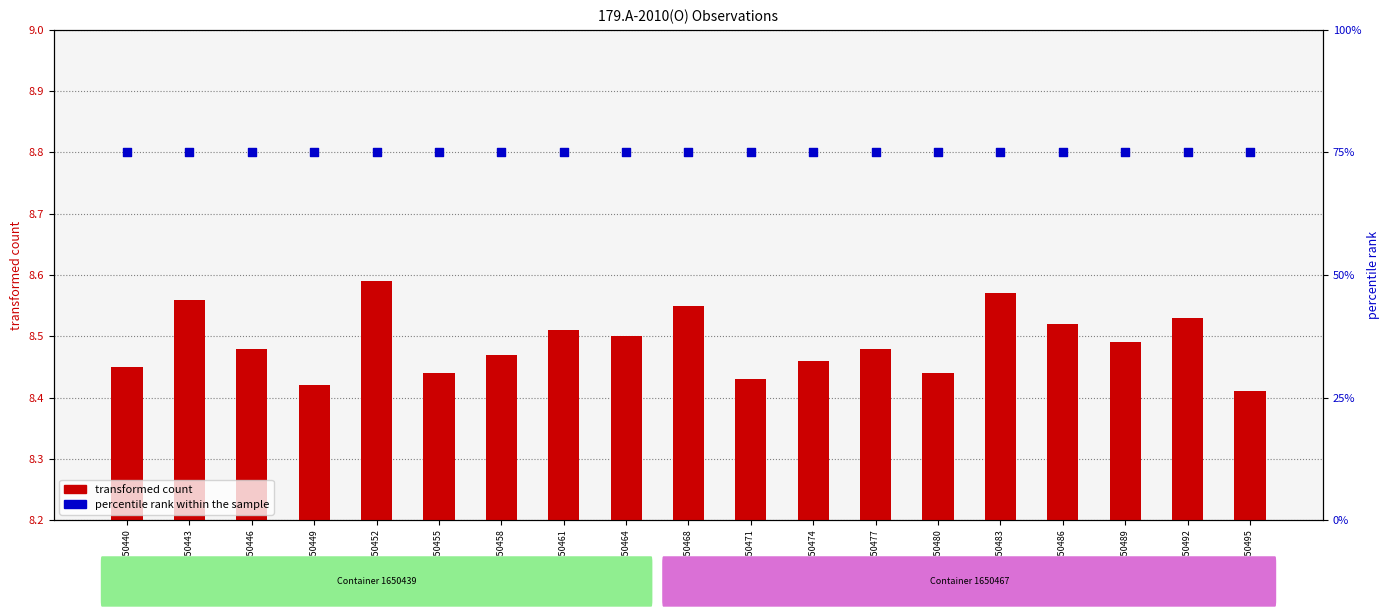

At which category is the sum across all series the highest?

OB 1650452